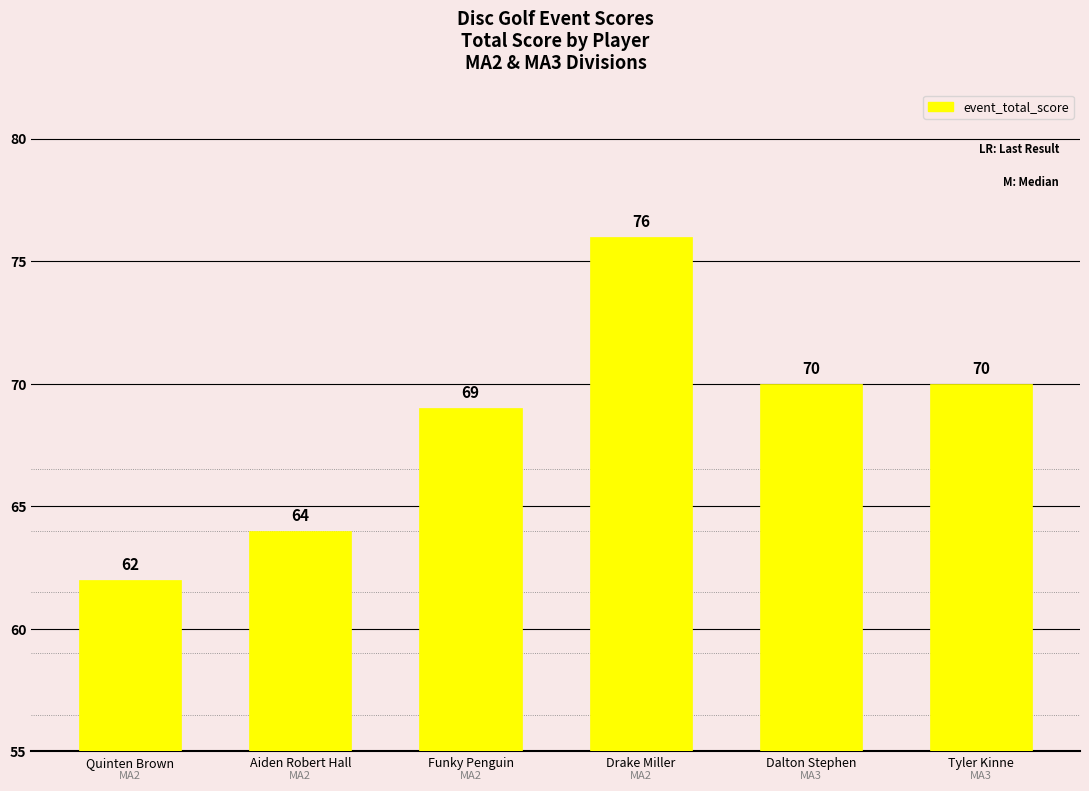

What is the value of the 4th bar from the left?

76